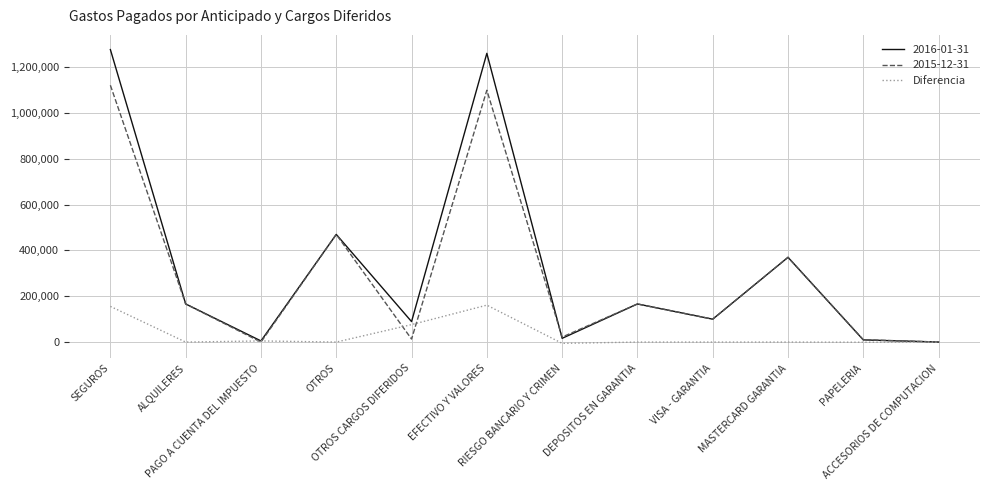

What position from the left is RIESGO BANCARIO Y CRIMEN?

7